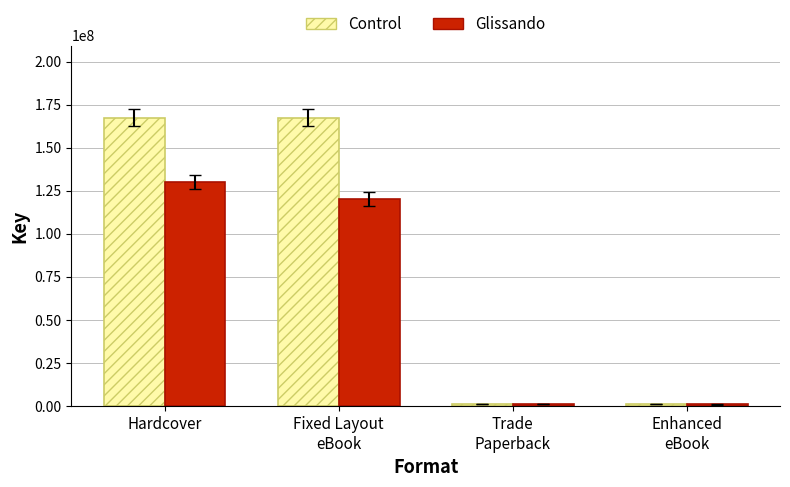

What is the sum of all Control values?

337754722